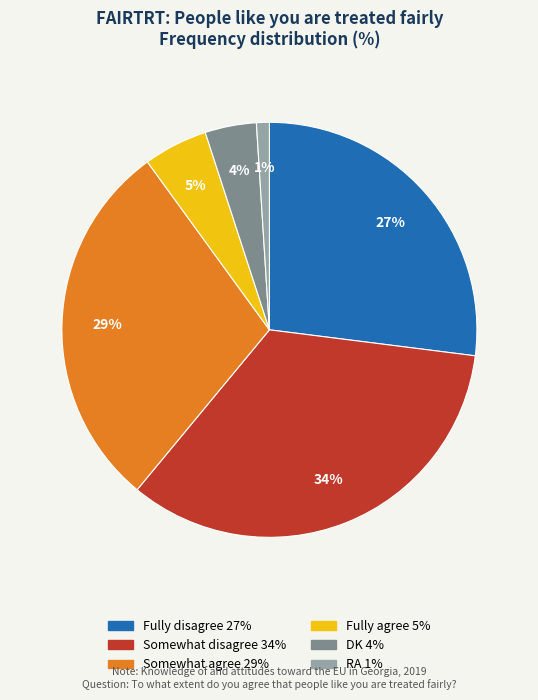

Does DK account for over 50% of the chart?

No